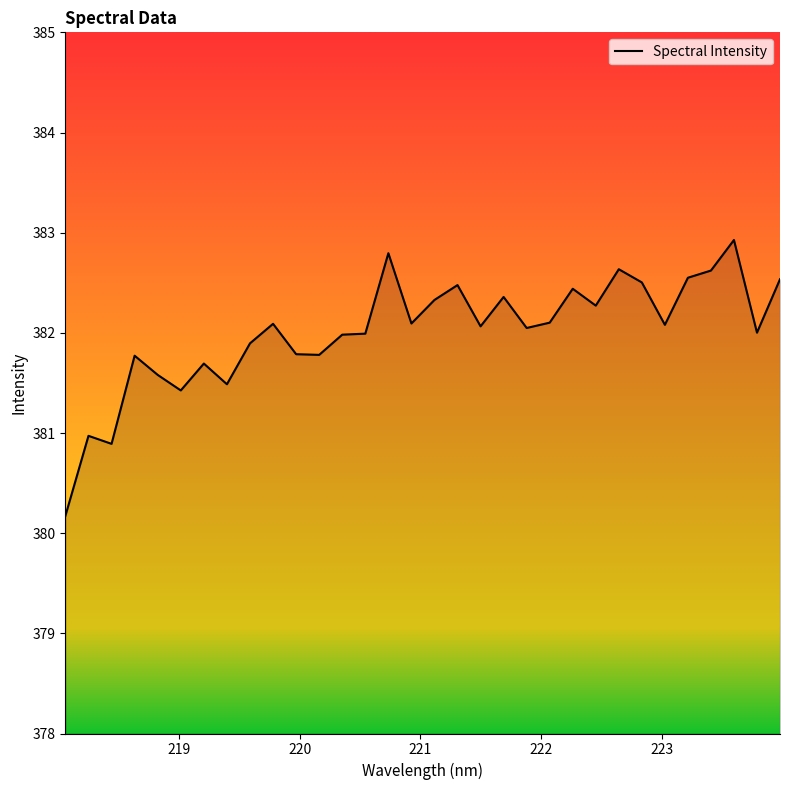

What is the difference between the second highest and second lowest values?

1.9